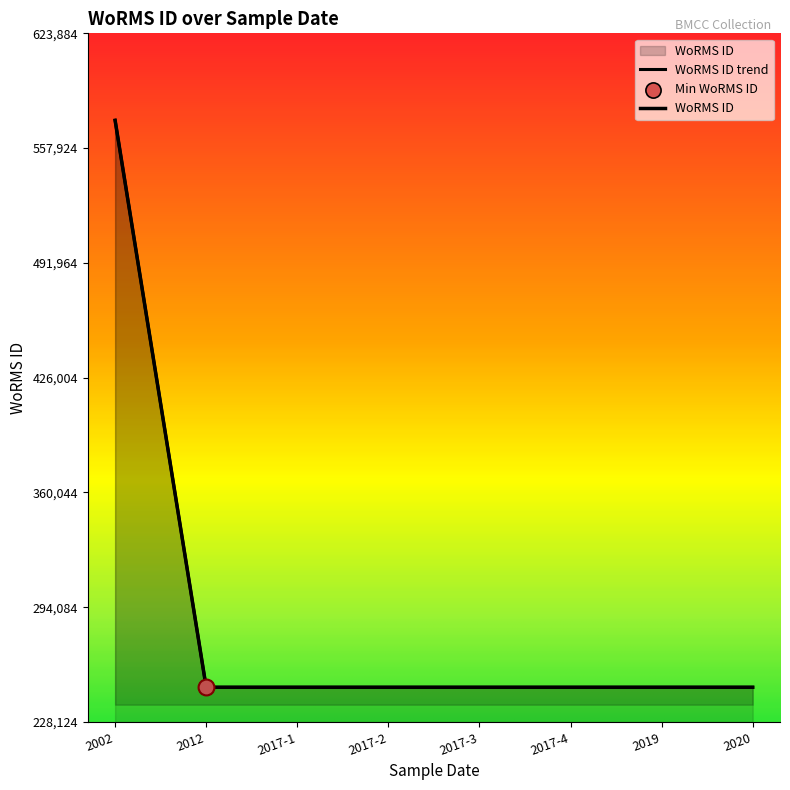

Which has a higher value, 2020-03-20 or 2017-07-04?

2020-03-20